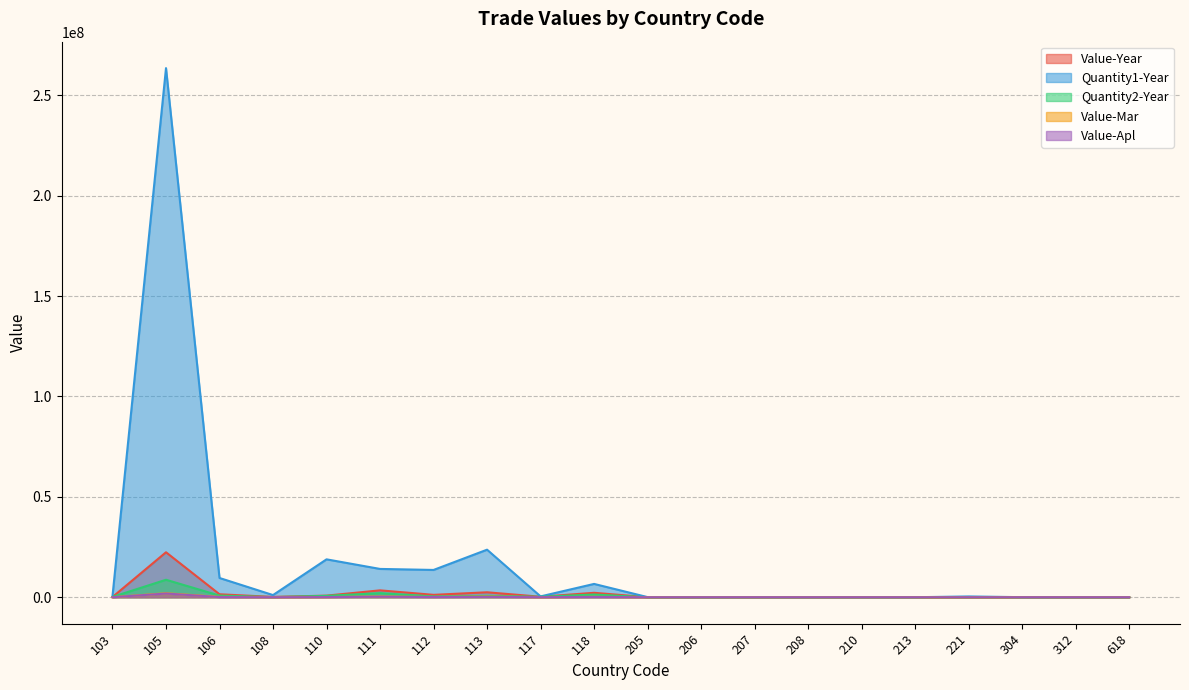

What is the approximate value of Quantity2-Year at 105?

8695436